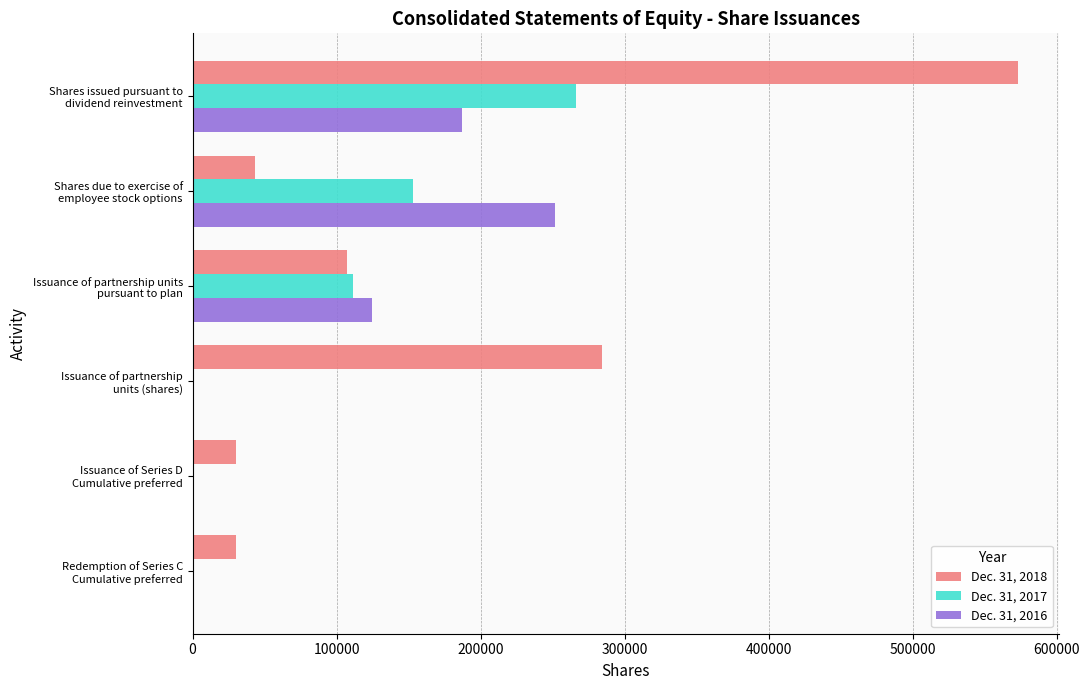

Which series has the largest total across all categories?

Dec. 31, 2018